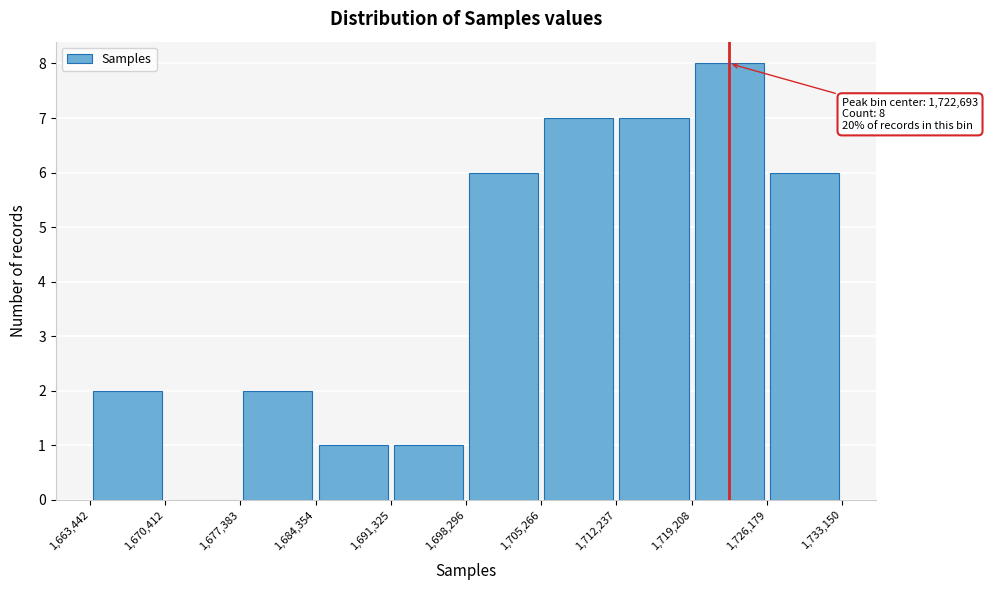

Which range on the x-axis has the tallest bar?

1,719,208 to 1,726,179